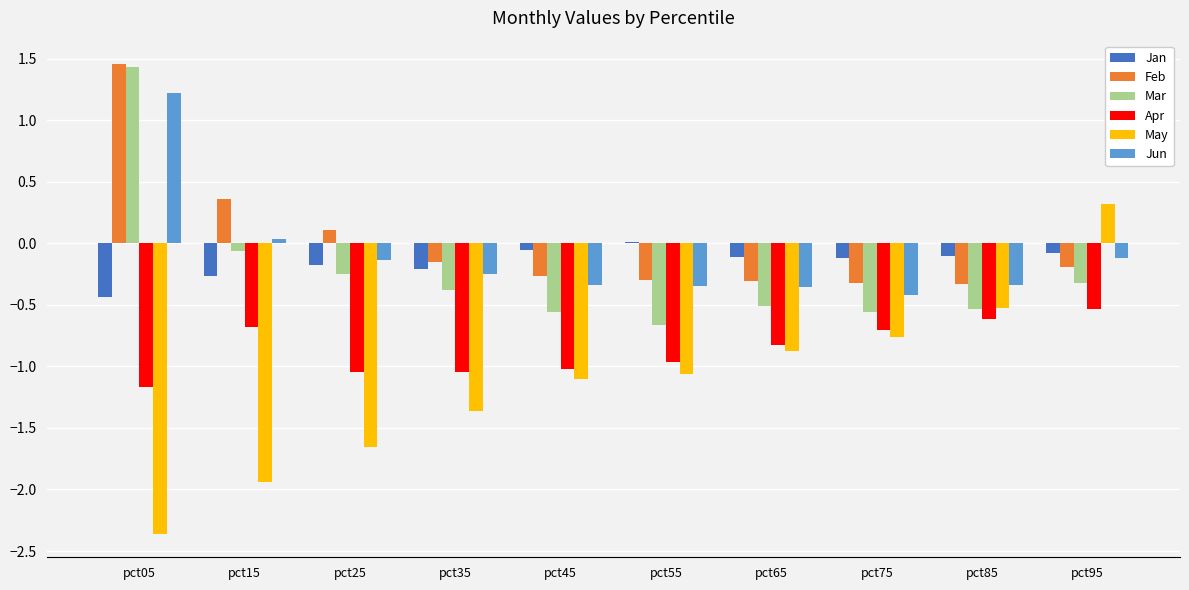

What is the maximum value for Jun?

1.2